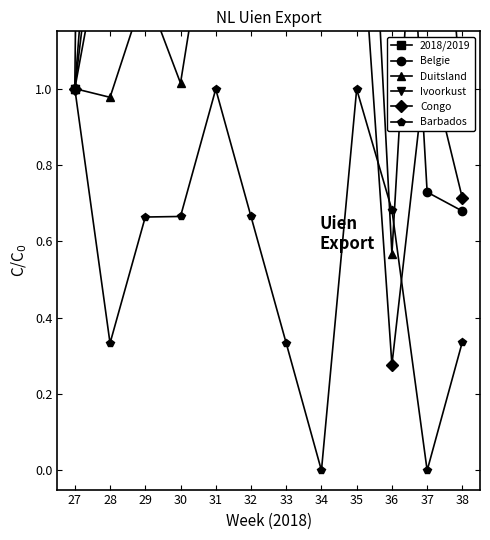

How many values in the Ivoorkust series exceed 10?

6